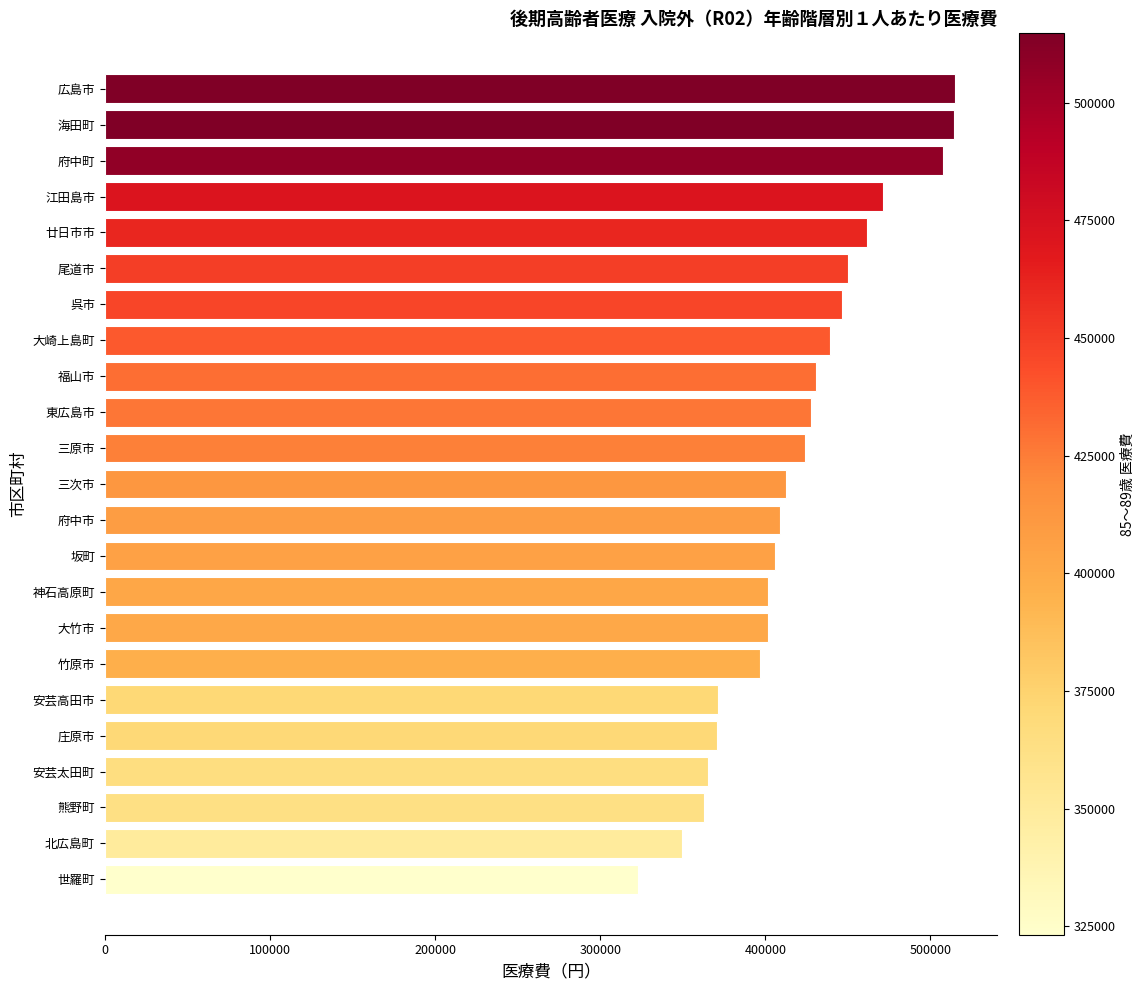

What is the change in value from 北広島町 to 呉市?

+96964.2